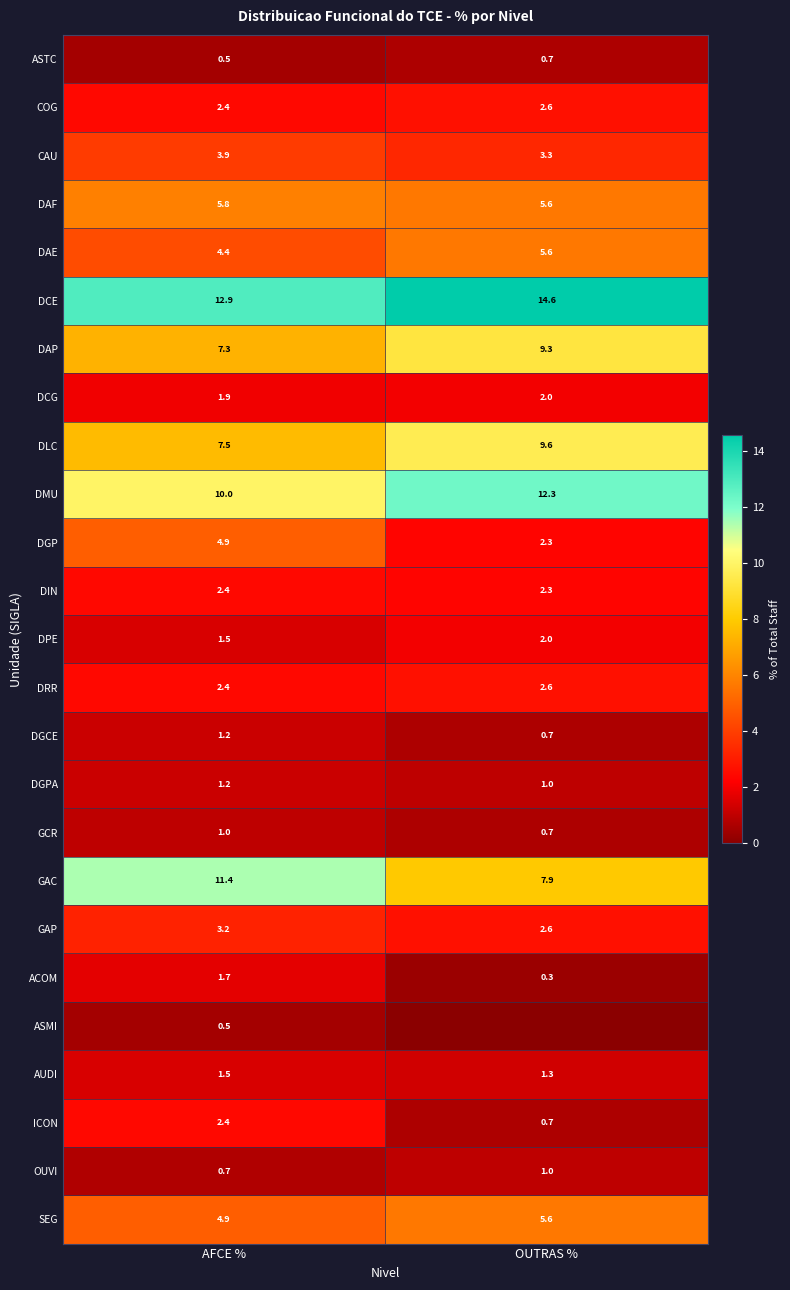

At which label does DGP first exceed 4?

AFCE %